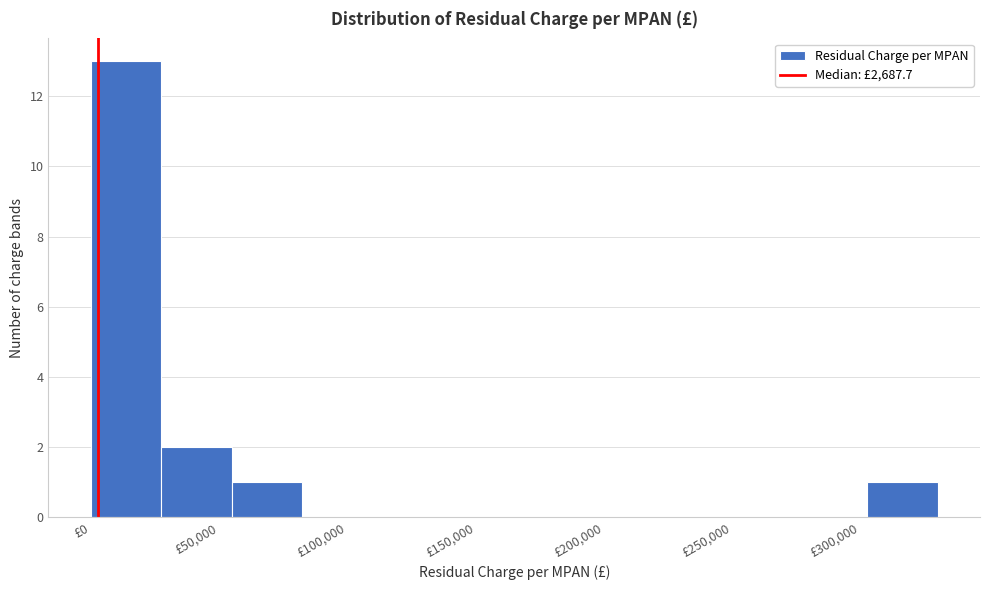

Over which range of the x-axis is the bar tallest?

0 to 30000